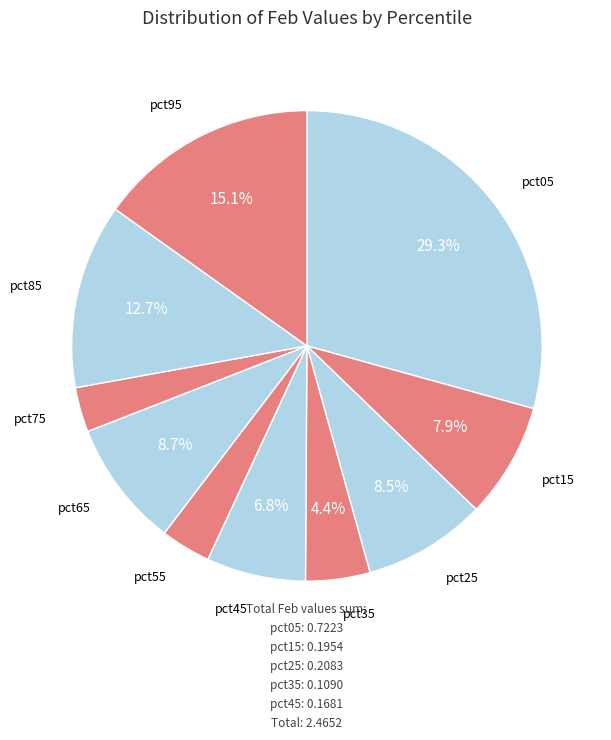

Count the number of slices in the pie.

10